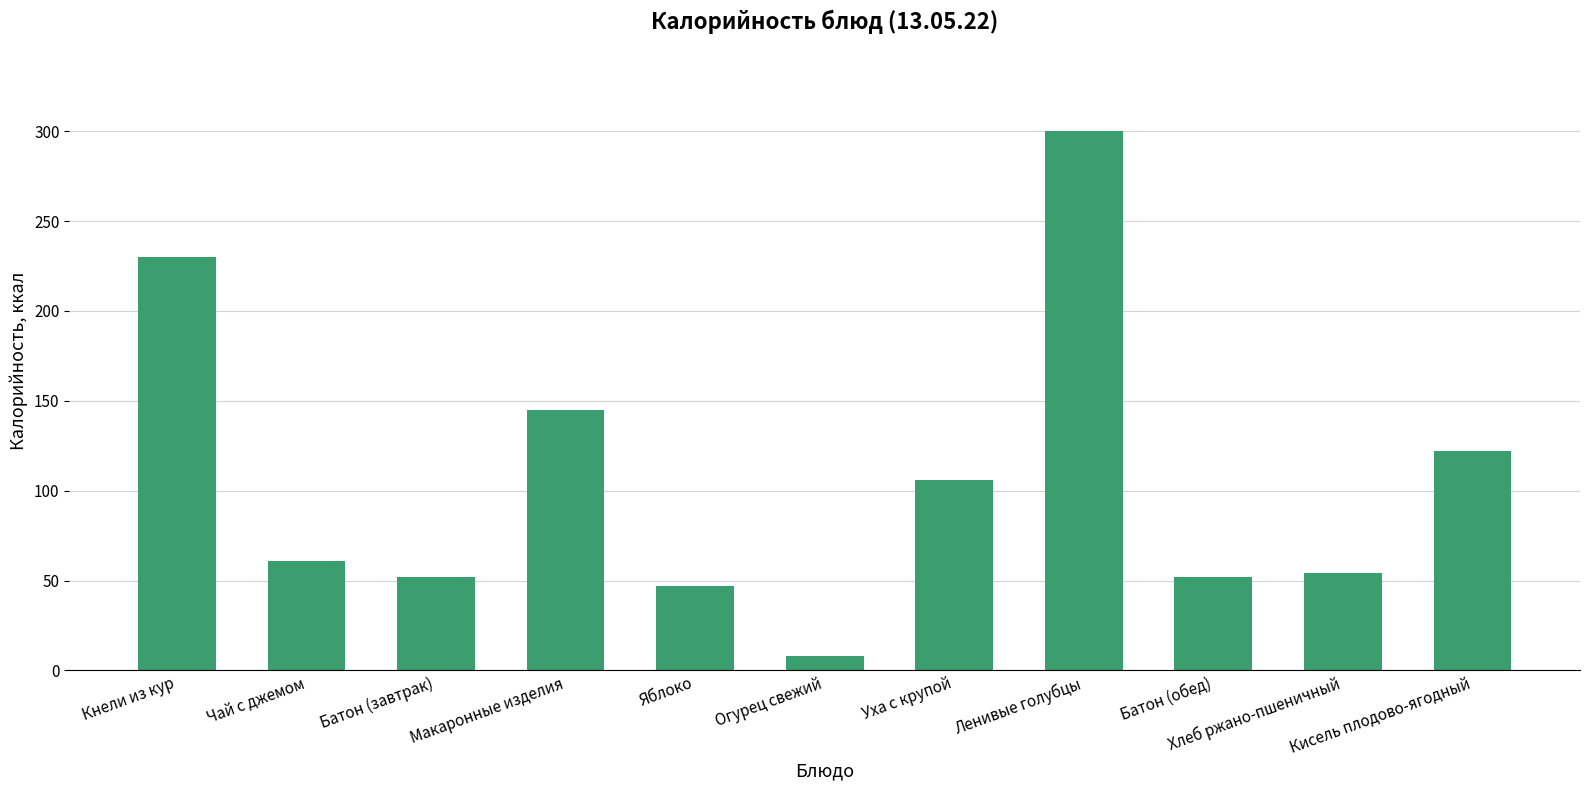

Reading left to right, transcribe all the data shown in this chart.

230	61	52	145	47	8	106	300	52	54	122